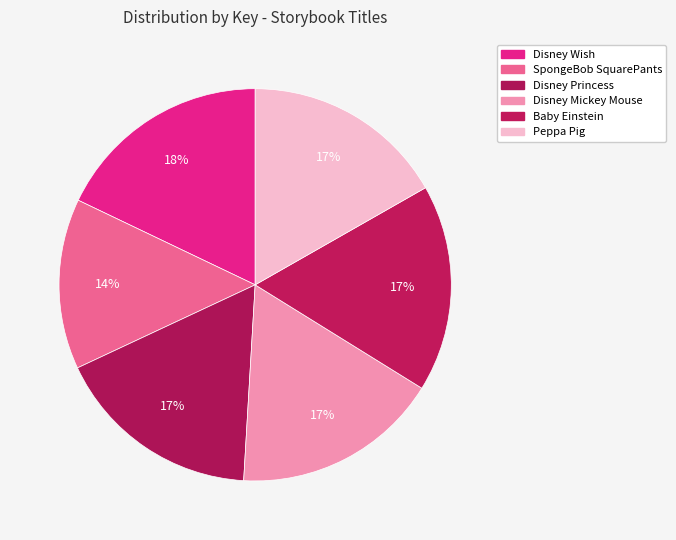

How many segments does this pie chart have?

6